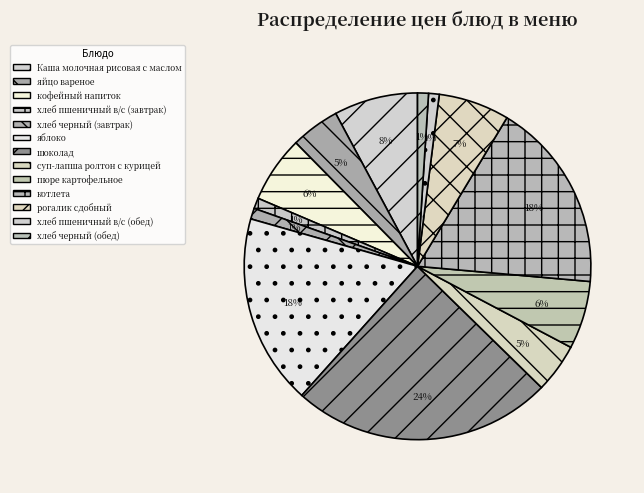

How many slices are in this pie chart?

13